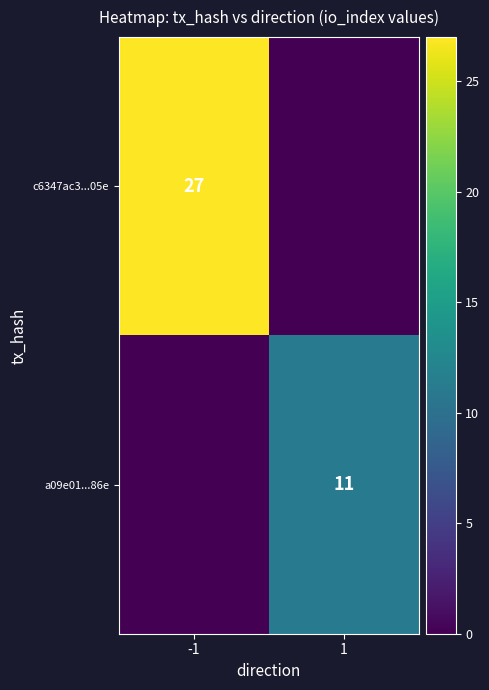

What is the difference between the highest and lowest values at -1?

27